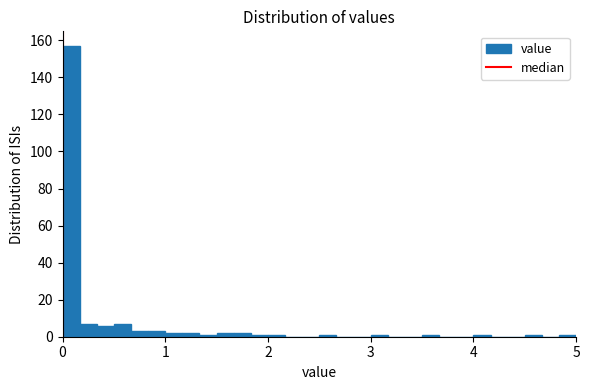

Read against the x-axis, roughly where is the centre of the tallest bar?

0.1